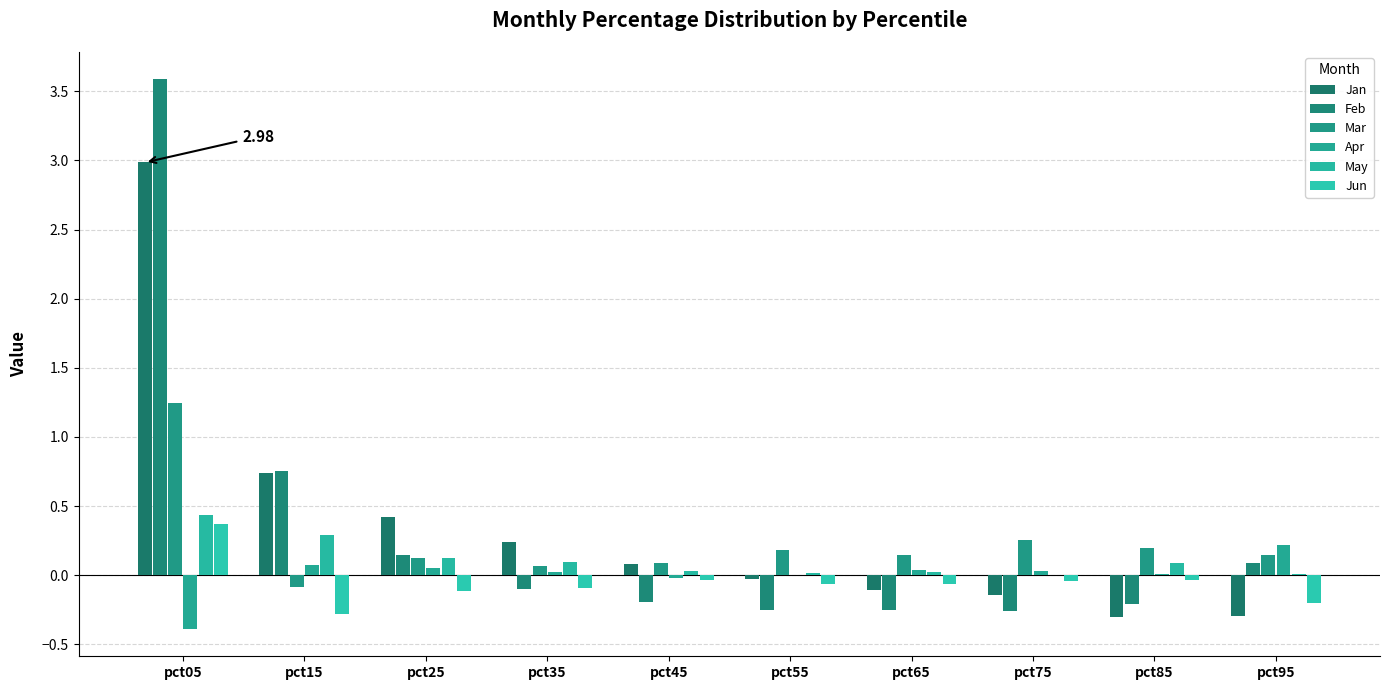

Is it true that Jan equals -0.3 at pct95?

True